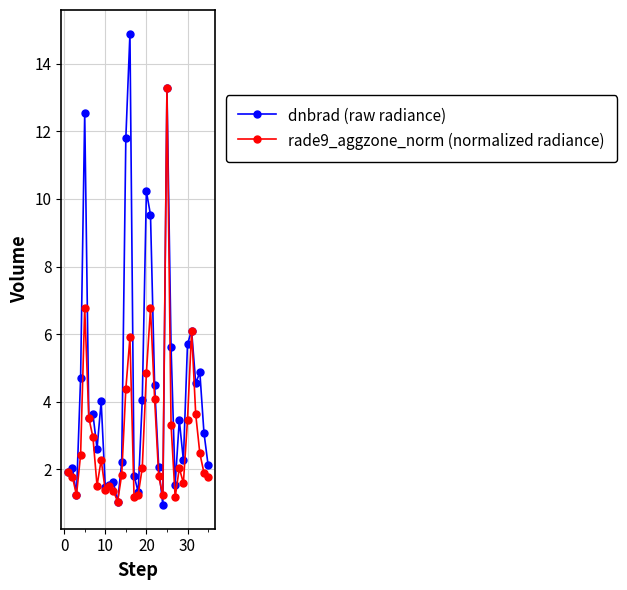

Which series has the largest total across all categories?

dnbrad (raw radiance)